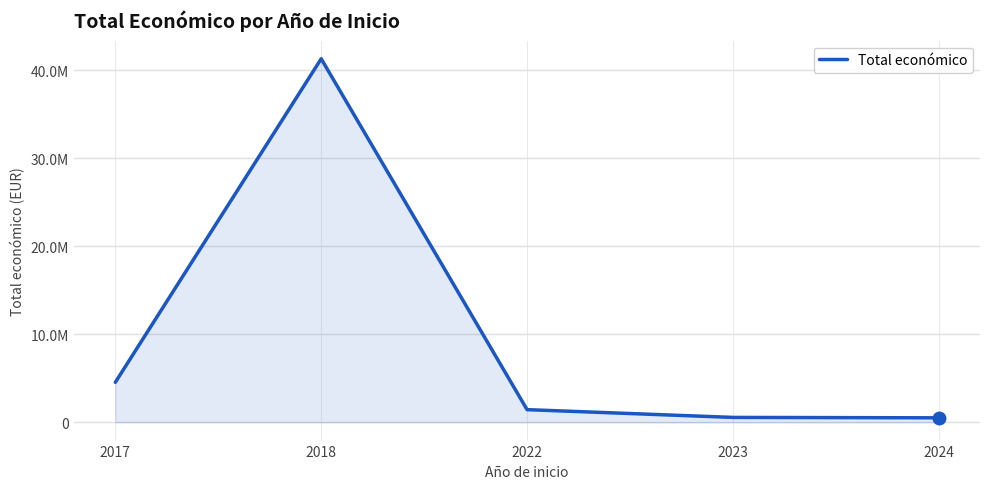

Does the chart have visible grid lines?

Yes